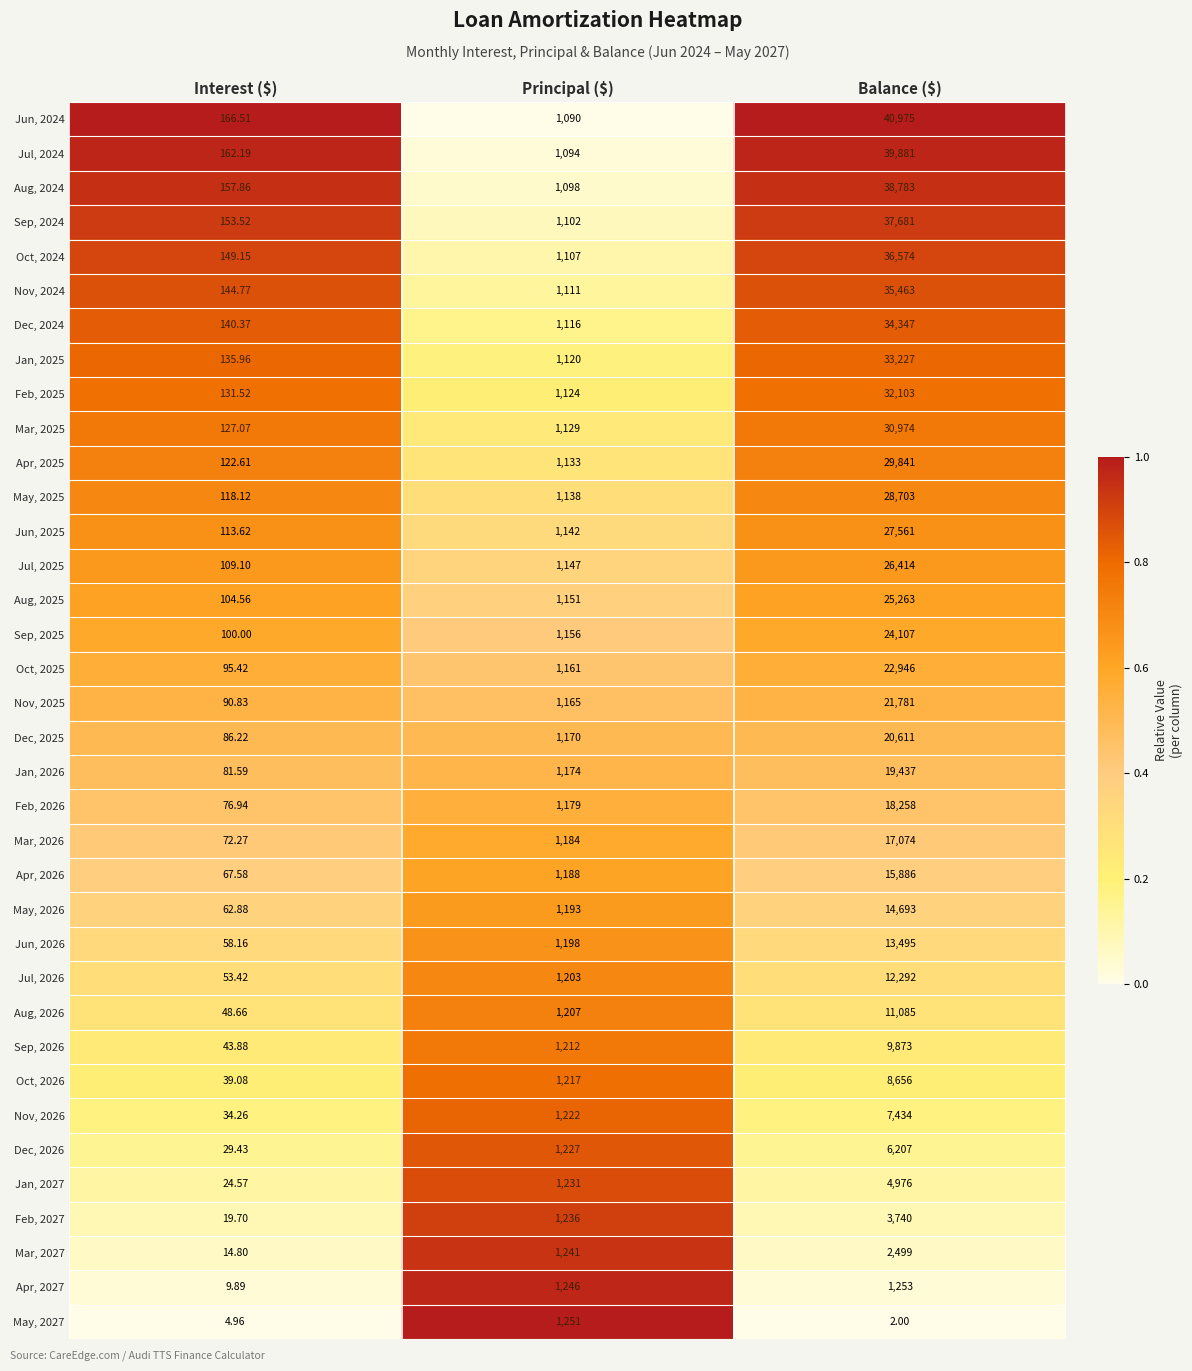

Which series has the largest range (max minus min)?

Jun, 2024